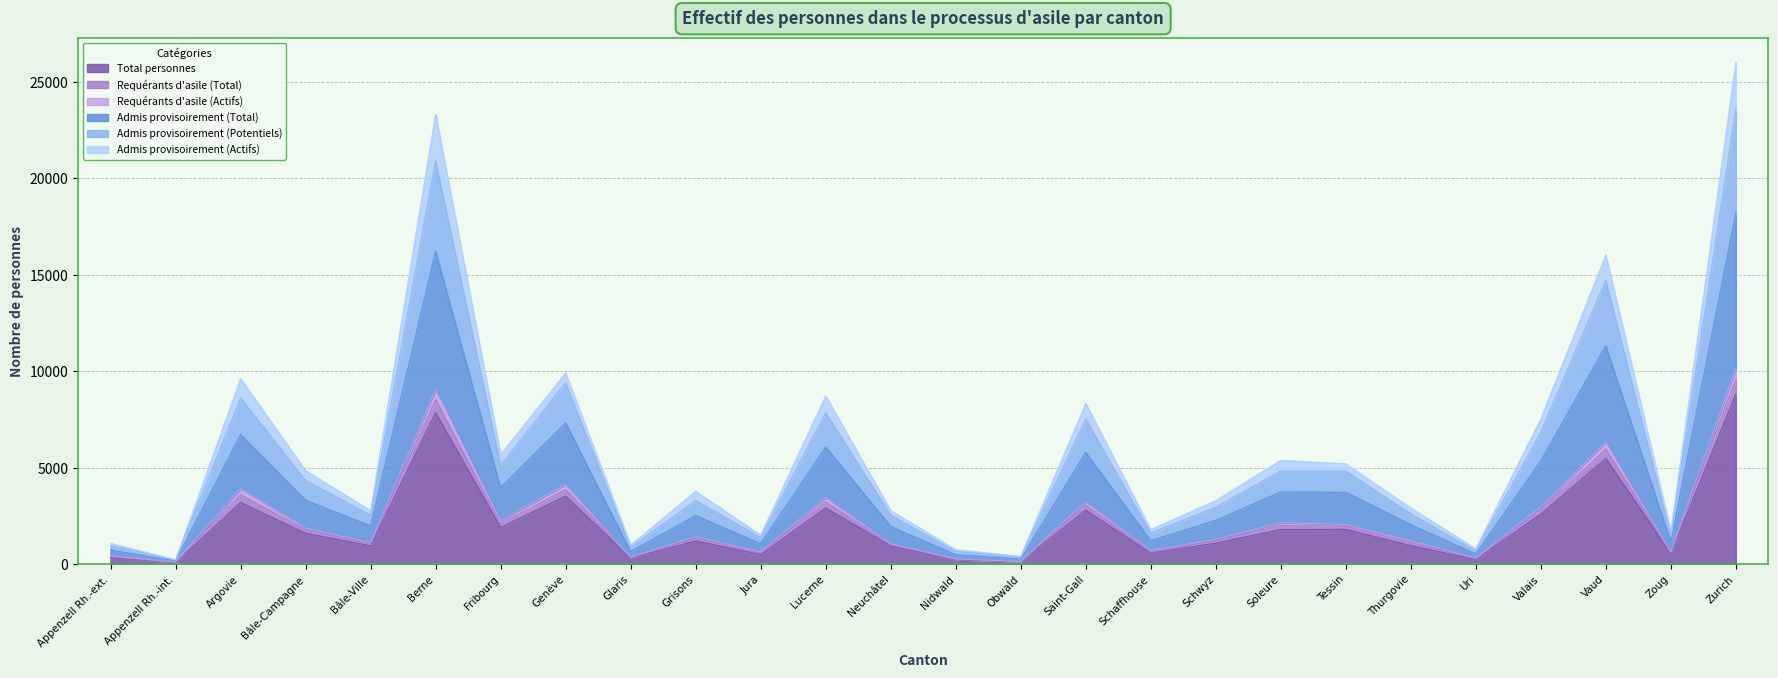

At which category is the sum across all series the highest?

Zurich